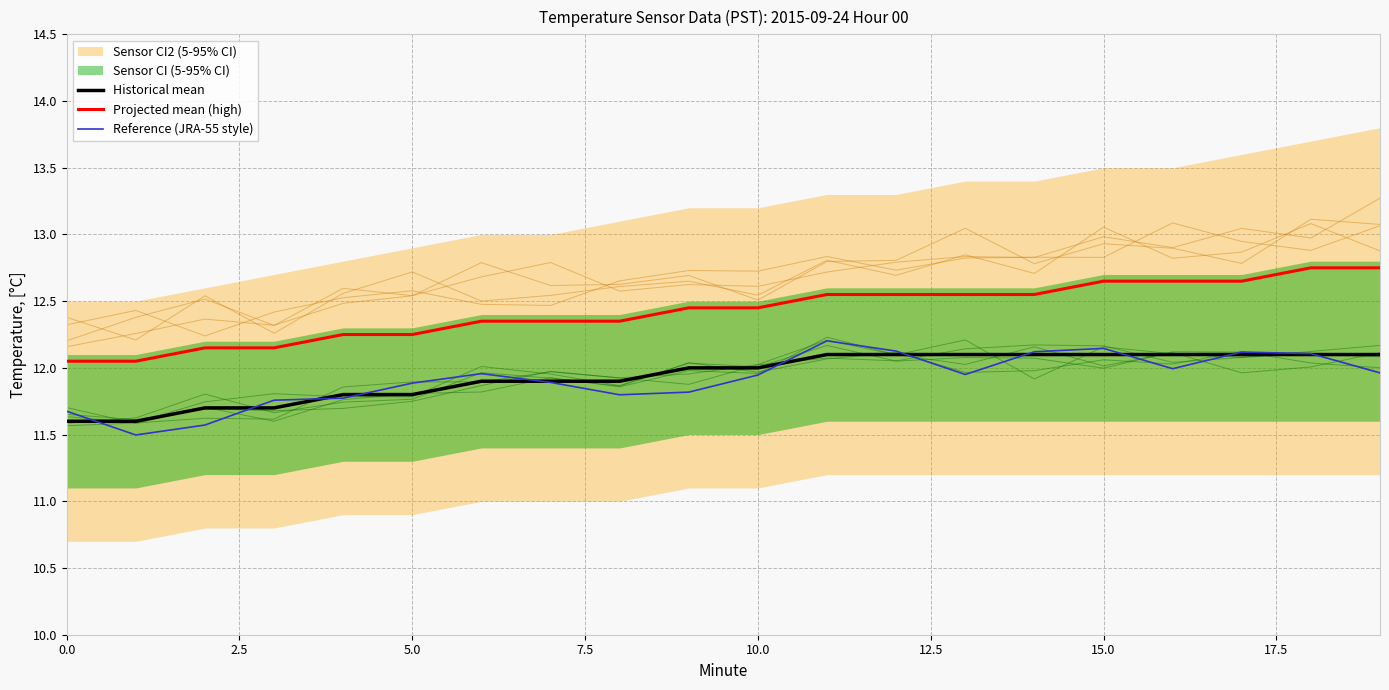

The Reference (JRA-55 style) series shows 12.1 at 17. True or false?

True